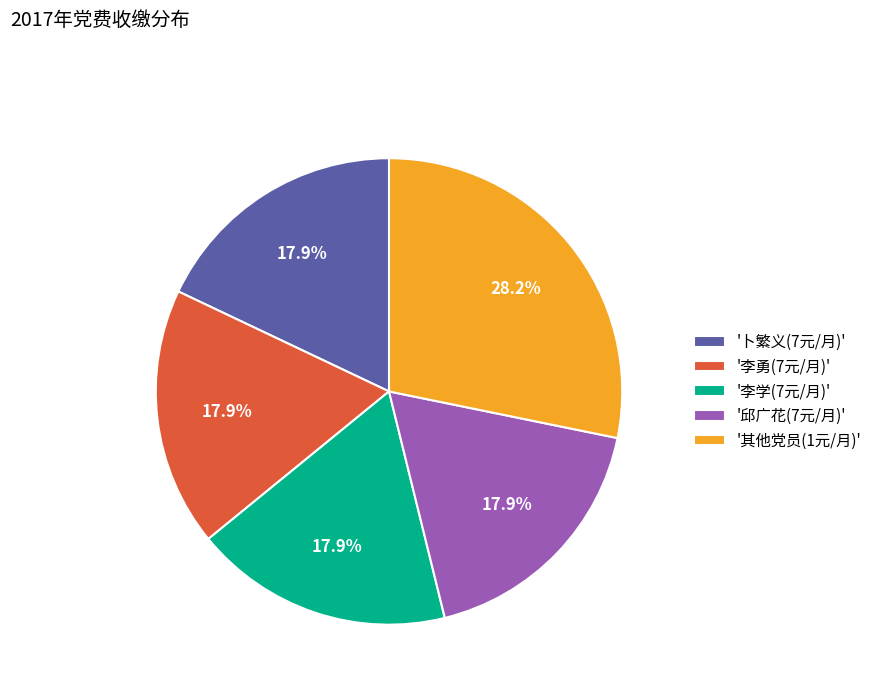

What is the largest slice in the pie chart?

'其他党员(1元/月)'